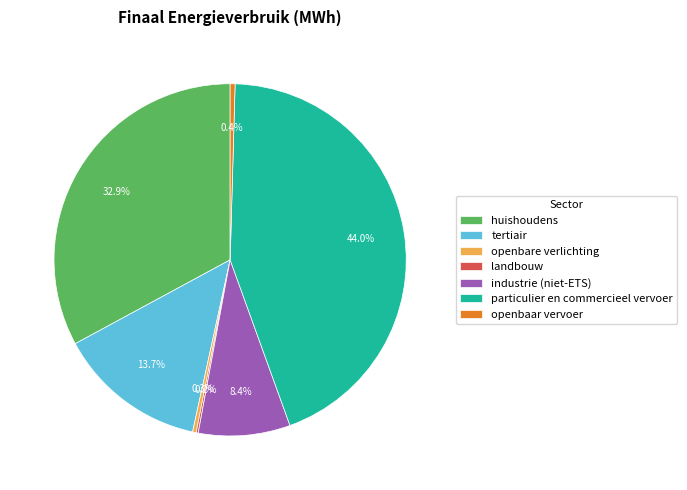

What is the total percentage of particulier en commercieel vervoer and industrie (niet-ETS)?

52.5%